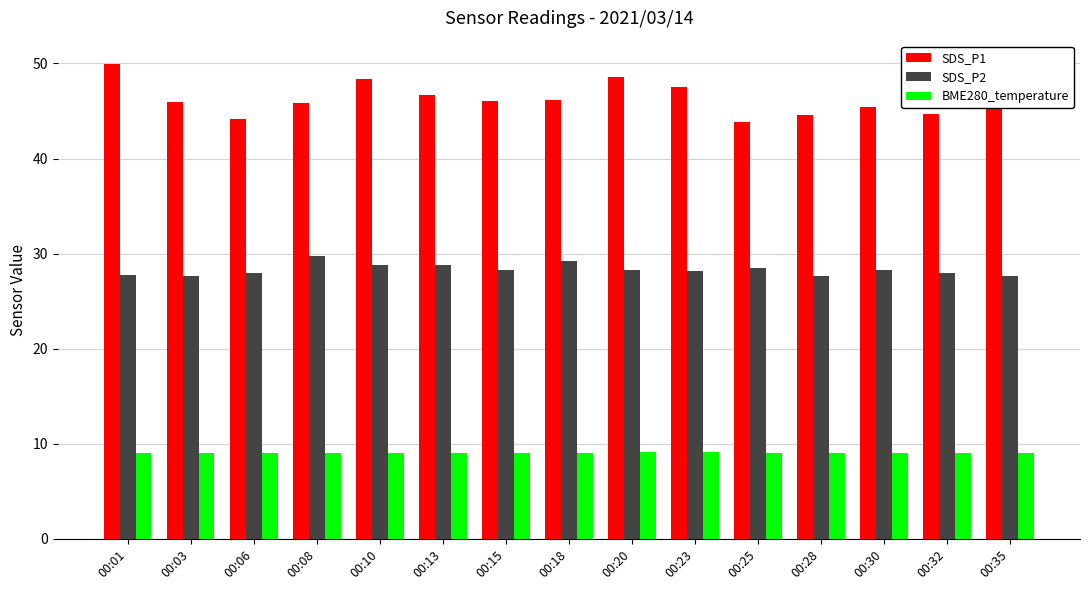

Which series has the largest range (max minus min)?

SDS_P1